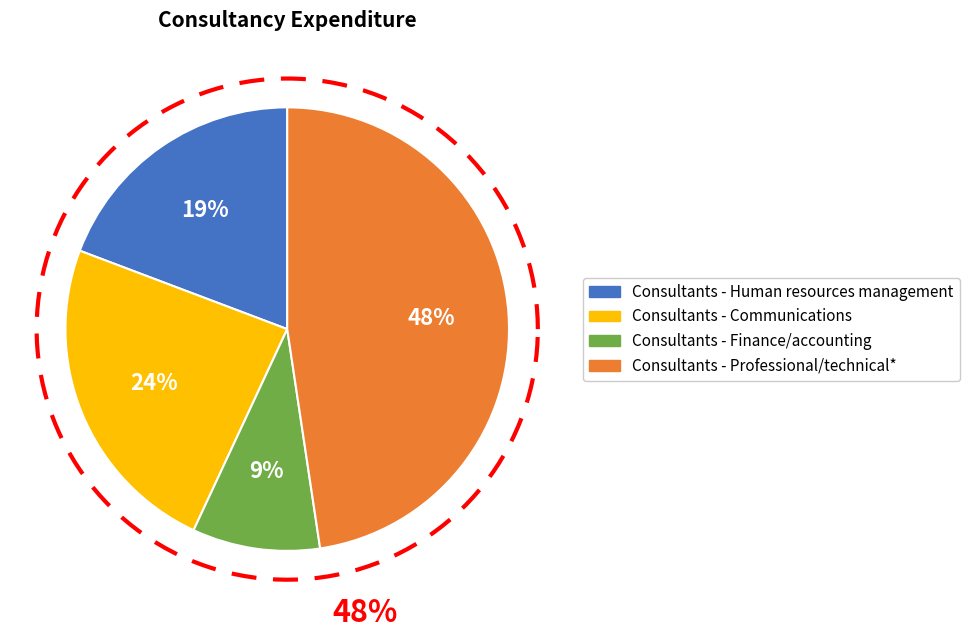

To the nearest percent, what is the combined percentage of Consultants - Finance/accounting and Consultants - Professional/technical*?

57%